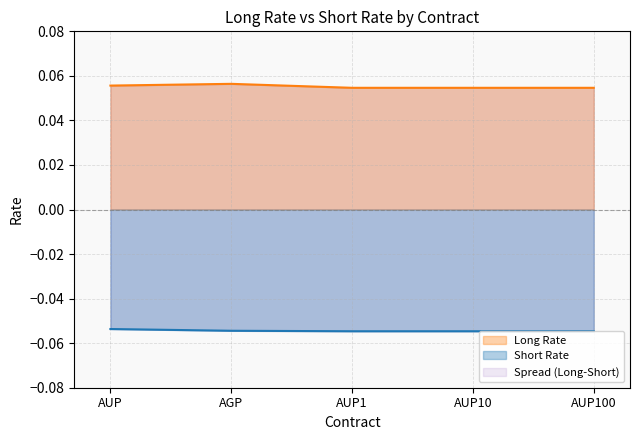

What is the sum of the Long Rate values at AUP10 and AGP?

0.1